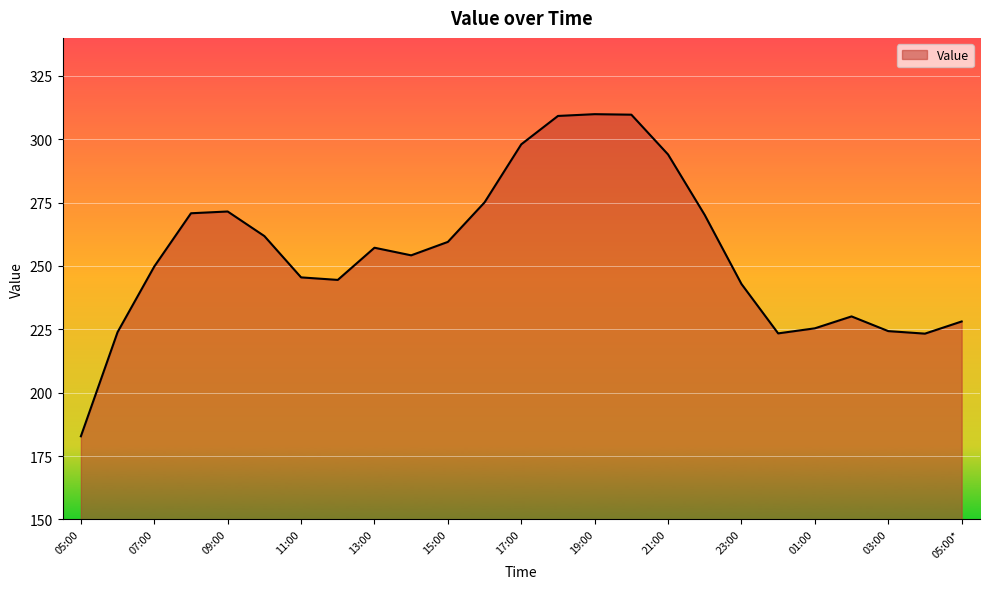

What is the minimum value shown in the chart?

182.8